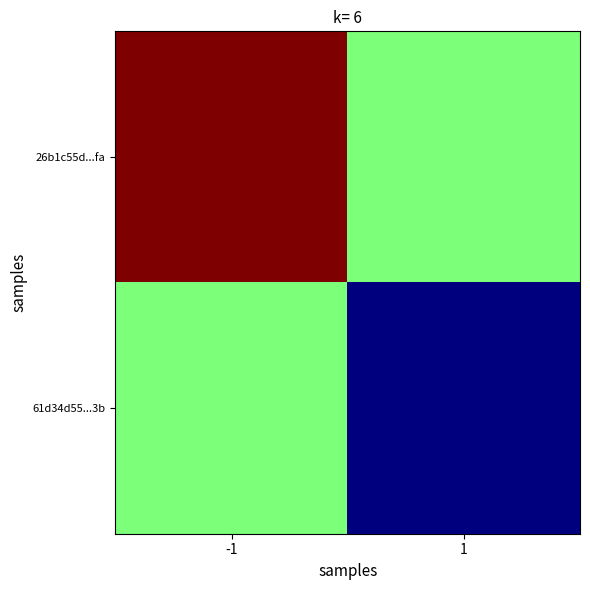

Reading left to right, transcribe all the data shown in this chart.

26b1c55d...fa: -1=294.0	1=169.5
61d34d55...3b: -1=169.5	1=45.0